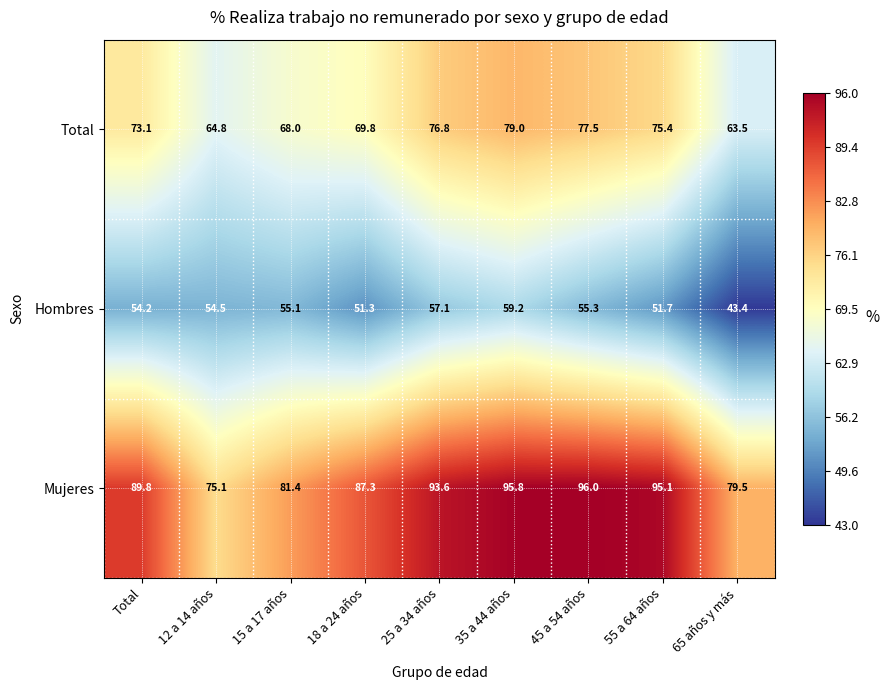

Which series changed the most between 15 a 17 años and 45 a 54 años?

Mujeres